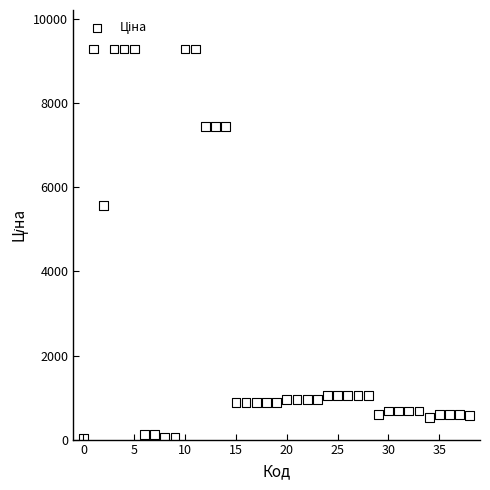

What Y value in the scatter plot is closest to 4661?

5560.3